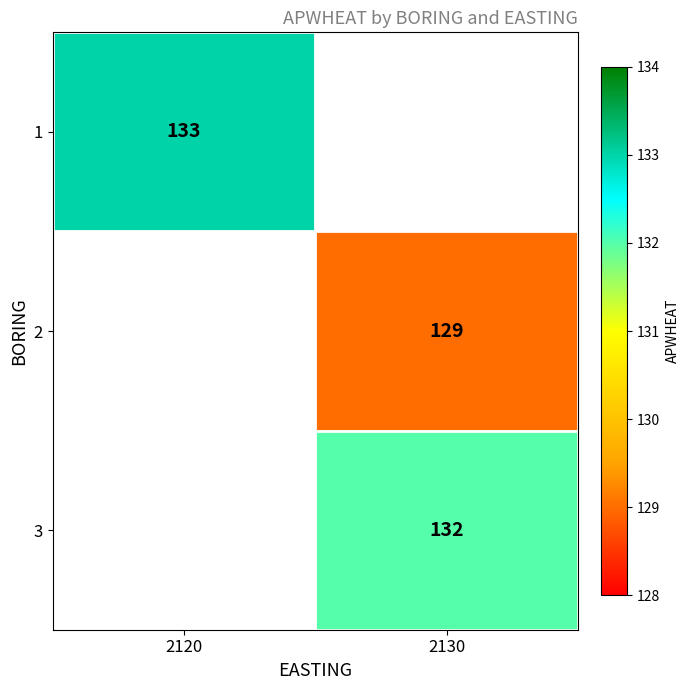

At which category does the chart reach its peak across all series?

2120